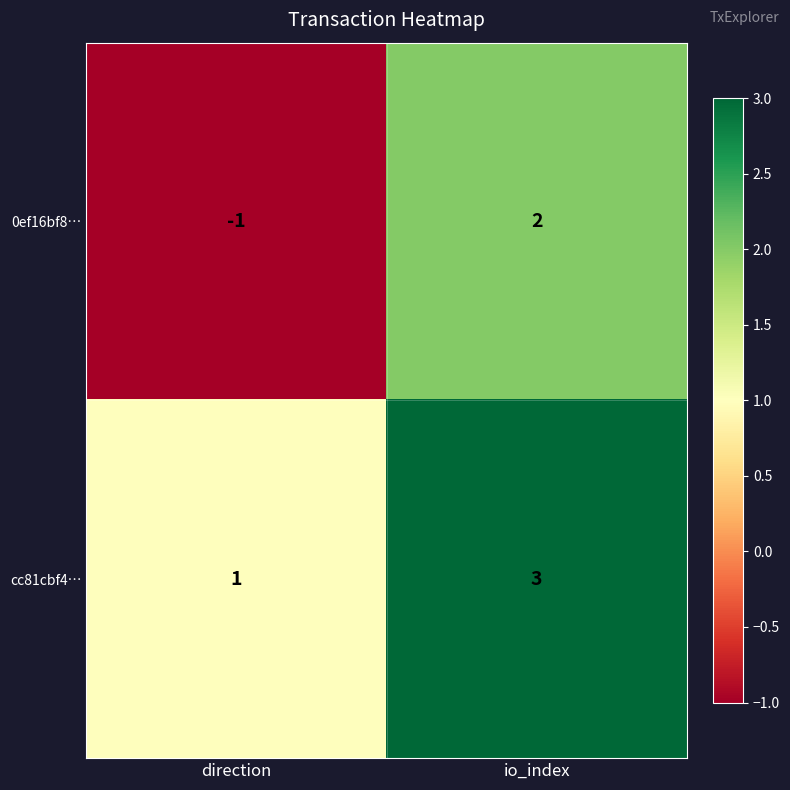

List the series in order of their peak value, lowest first.

0ef16bf8…, cc81cbf4…